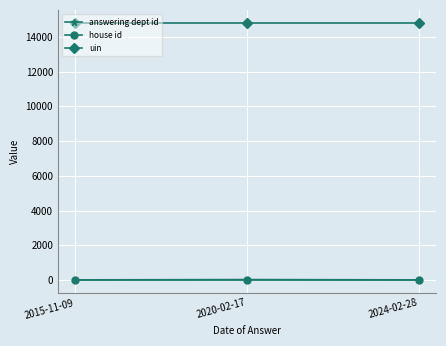

Count the number of categories in the chart.

3